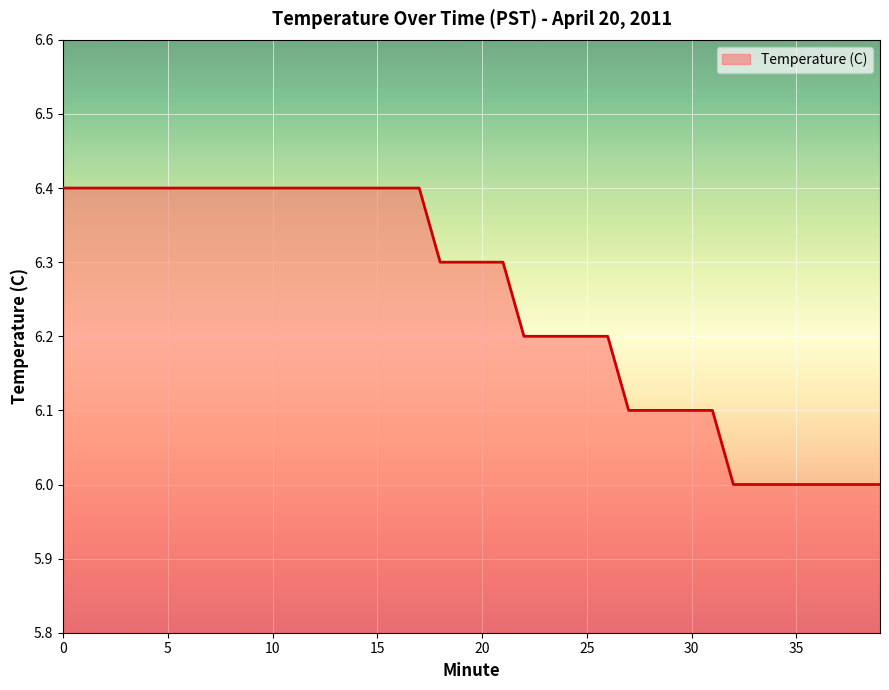

What is the minimum value shown in the chart?

6.0